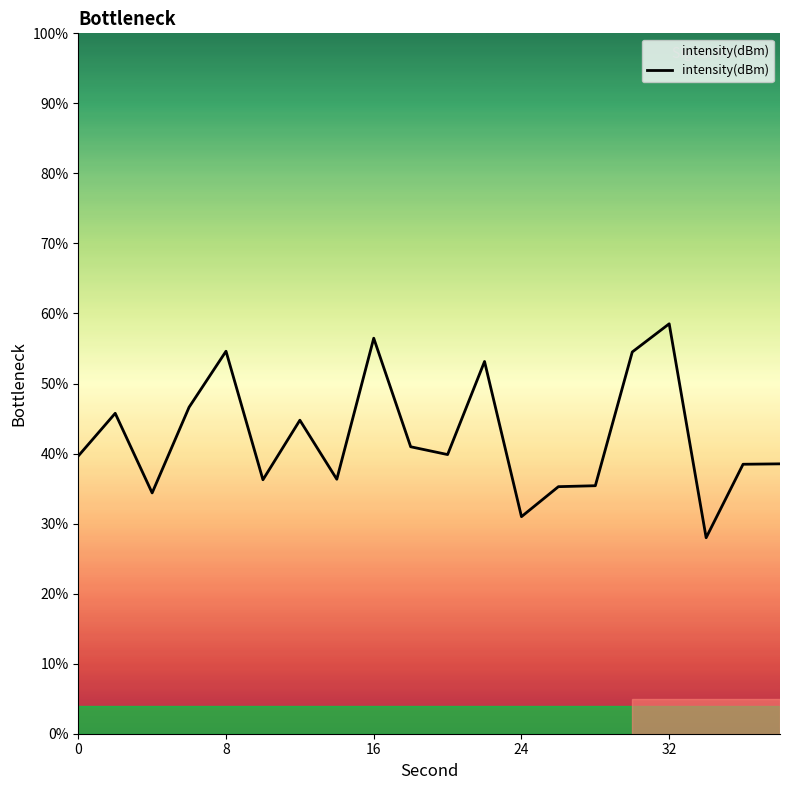

What is the smallest value displayed?

28.0